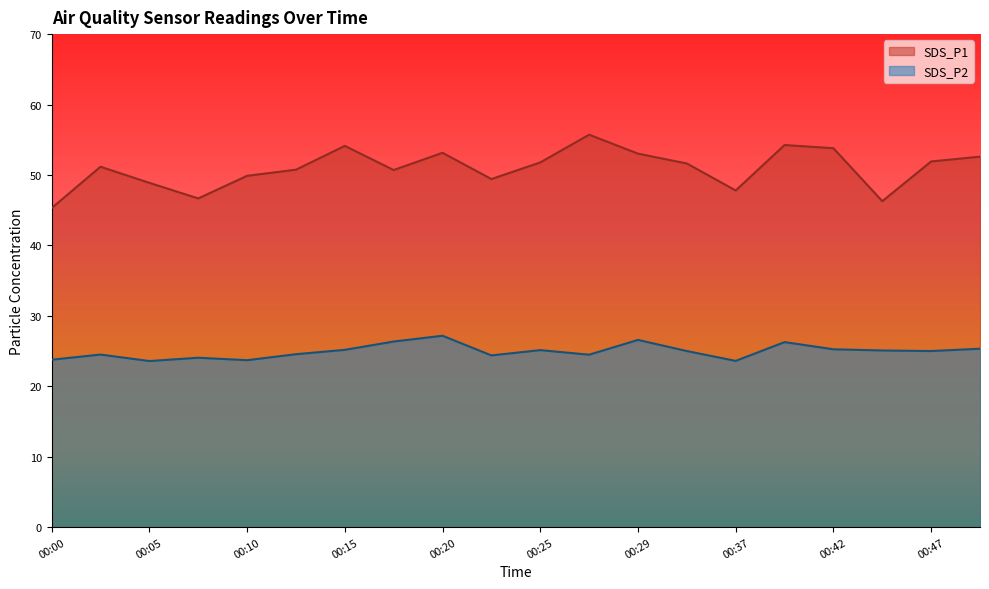

The value of SDS_P2 at 00:29 is 7.5. True or false?

False